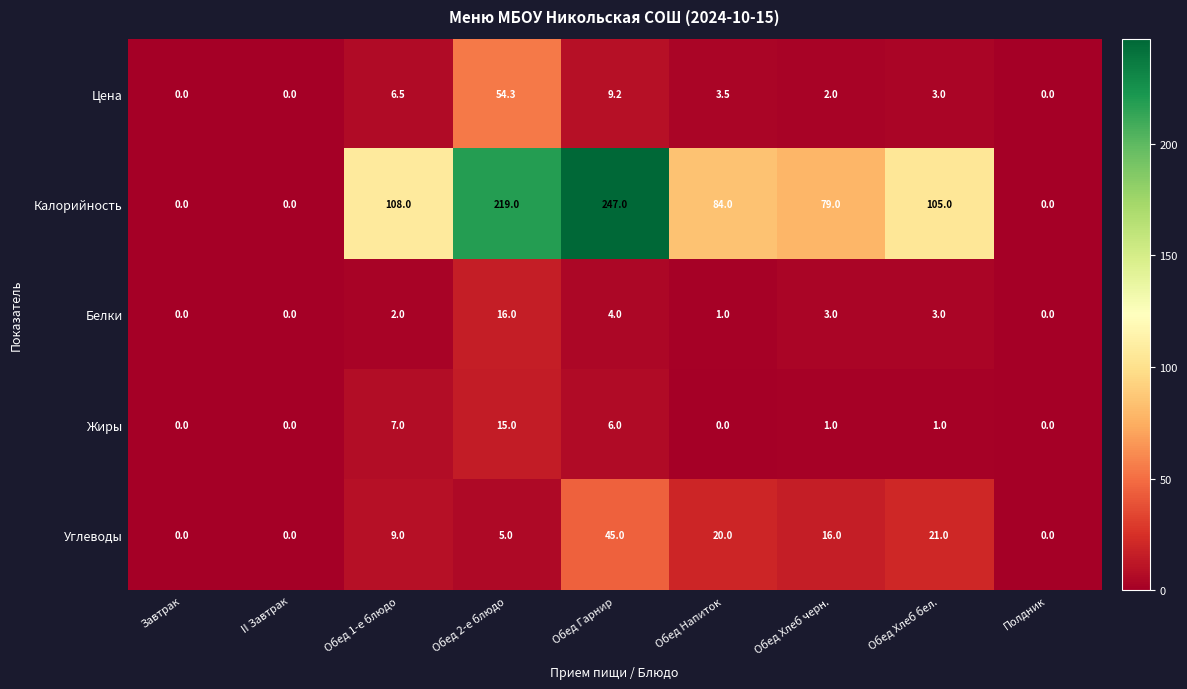

Which category has the highest value across all series?

Обед Гарнир